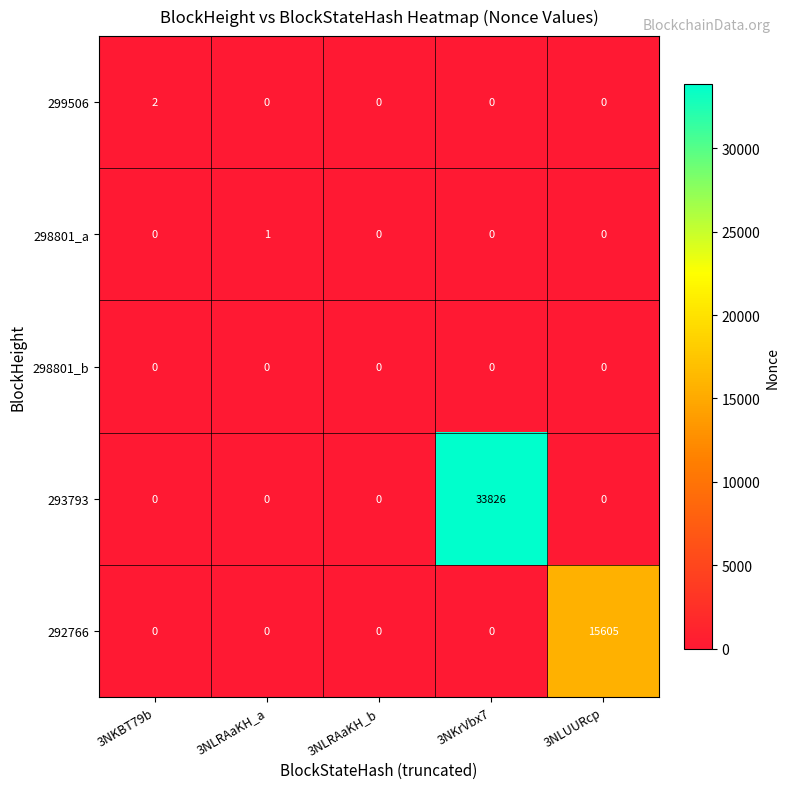

Reading right to left, transcribe all the data shown in this chart.

299506: 3NLUURcp=0	3NKrVbx7=0	3NLRAaKH_b=0	3NLRAaKH_a=0	3NKBT79b=2
298801_a: 3NLUURcp=0	3NKrVbx7=0	3NLRAaKH_b=0	3NLRAaKH_a=1	3NKBT79b=0
298801_b: 3NLUURcp=0	3NKrVbx7=0	3NLRAaKH_b=0	3NLRAaKH_a=0	3NKBT79b=0
293793: 3NLUURcp=0	3NKrVbx7=33826	3NLRAaKH_b=0	3NLRAaKH_a=0	3NKBT79b=0
292766: 3NLUURcp=15605	3NKrVbx7=0	3NLRAaKH_b=0	3NLRAaKH_a=0	3NKBT79b=0